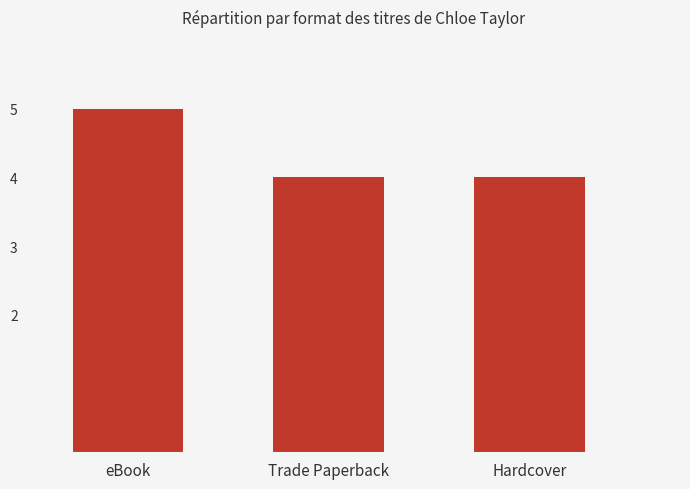

Count the number of categories in the chart.

3